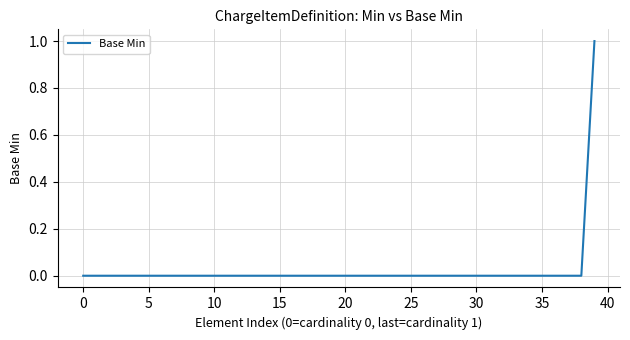

The chart shows a value of 1 at 10. True or false?

False